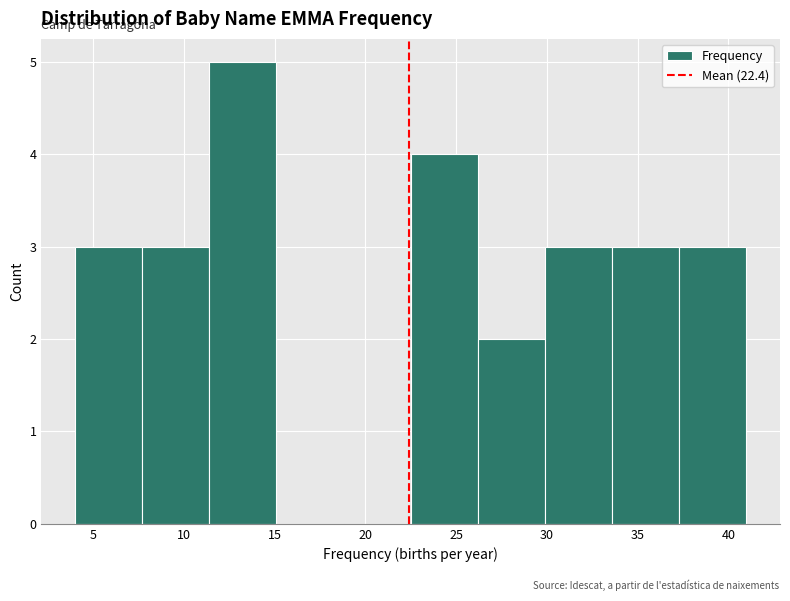

Reading left to right, list every bar in this chart as the range it spans on the x-axis followed by its height. Neither the bar edges nor the heights are printed on the chart, so give them approximately, as read against the axes.

4.0 to 7.7: 3
7.7 to 11.4: 3
11.4 to 15.1: 5
15.1 to 18.8: 0
18.8 to 22.5: 0
22.5 to 26.2: 4
26.2 to 29.9: 2
29.9 to 33.6: 3
33.6 to 37.3: 3
37.3 to 41.0: 3